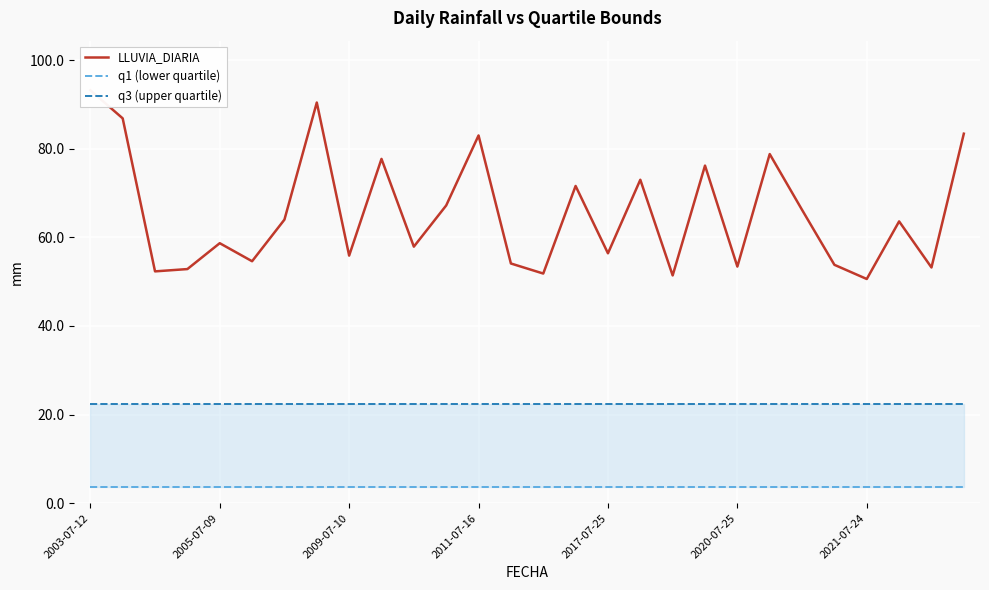

How many series are shown in this chart?

3